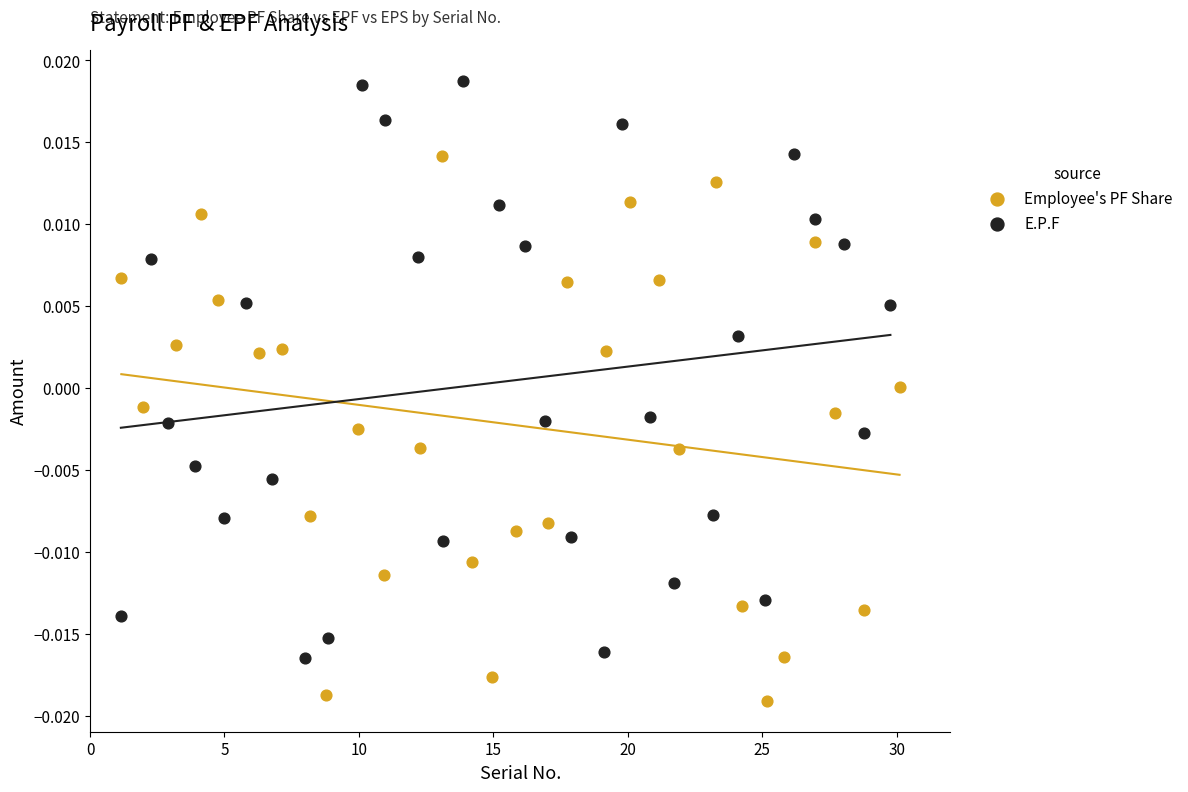

Which series reaches the maximum Y coordinate?

E.P.F